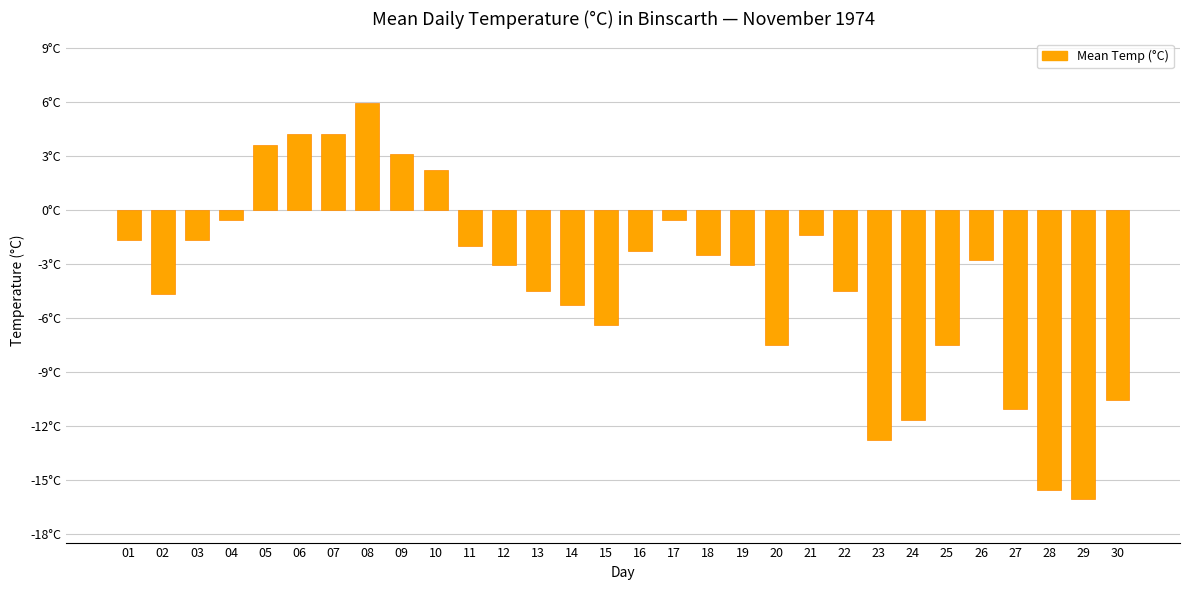

Are the bars horizontal?

No